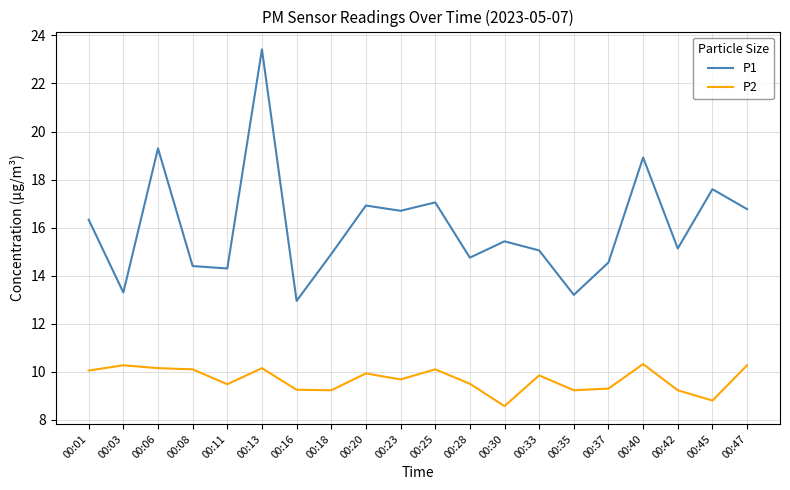

Which series has the largest range (max minus min)?

P1